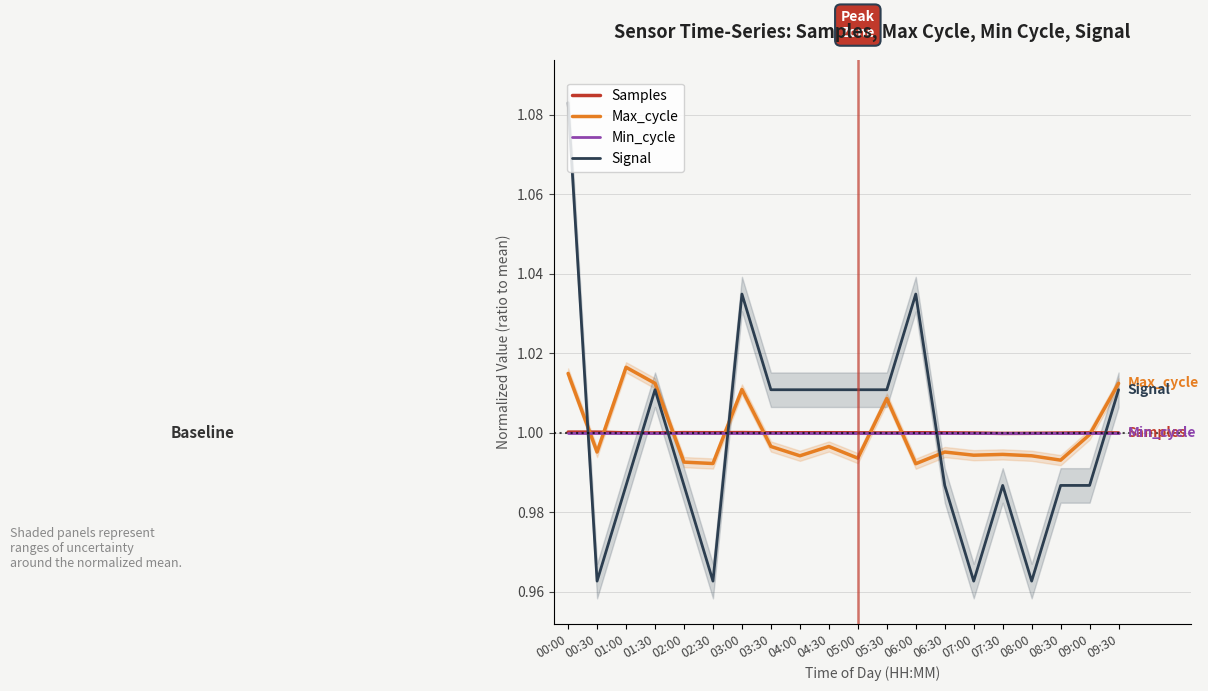

List the series in order of their peak value, lowest first.

Min_cycle, Samples, Max_cycle, Signal